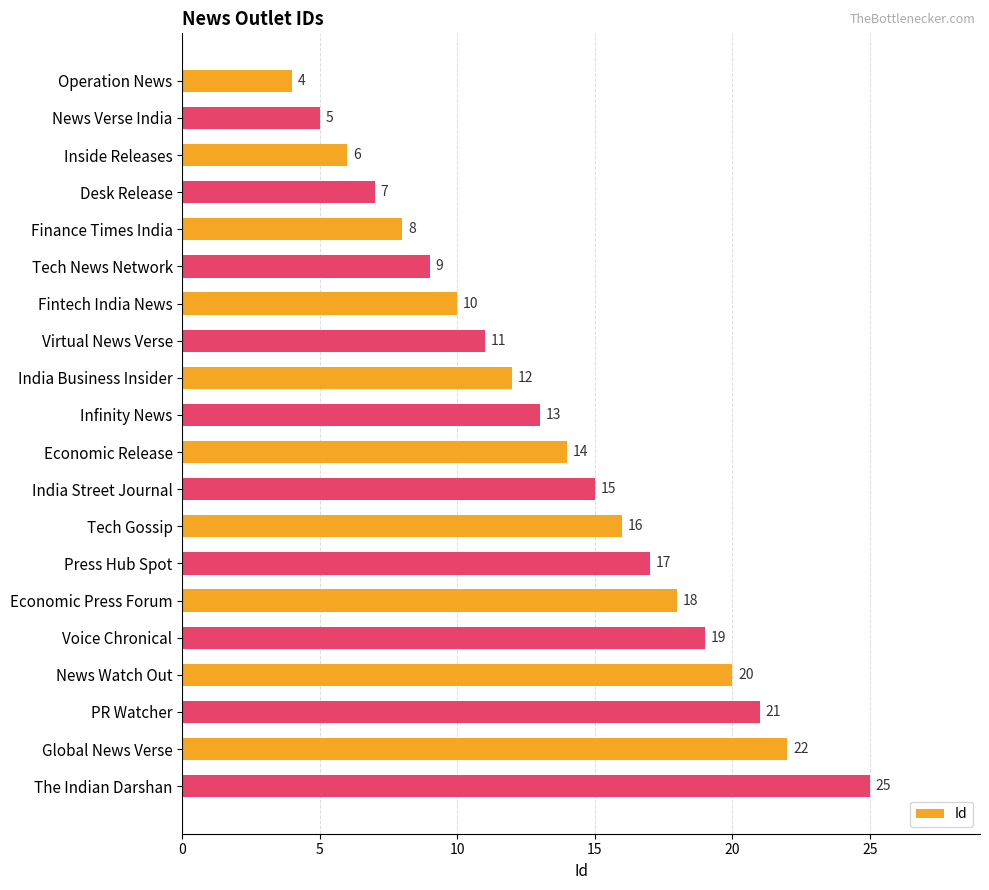

What is the change in value from News Verse India to Voice Chronical?

+14